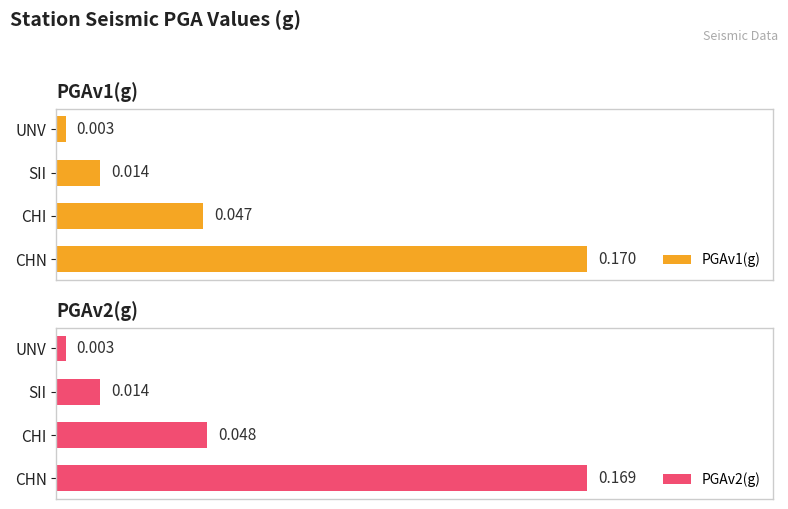

Reading left to right, transcribe all the data shown in this chart.

PGAv1(g): 0=0.2	1=0.0	2=0.0	3=0.0
PGAv2(g): 0=0.2	1=0.0	2=0.0	3=0.0